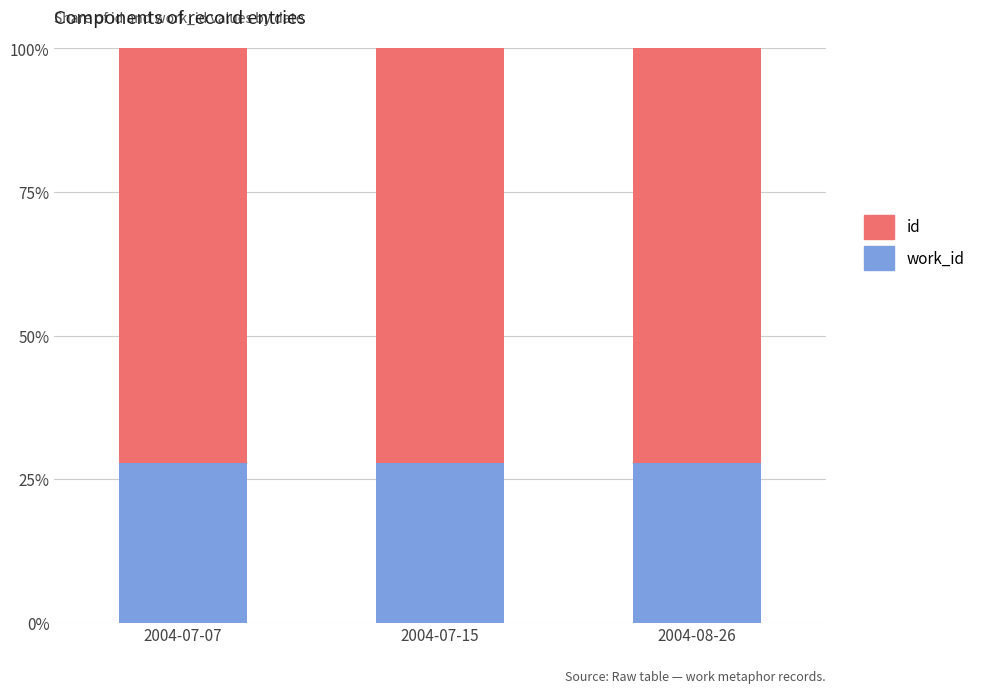

What is the total value across all series at 2004-07-07?

100.0